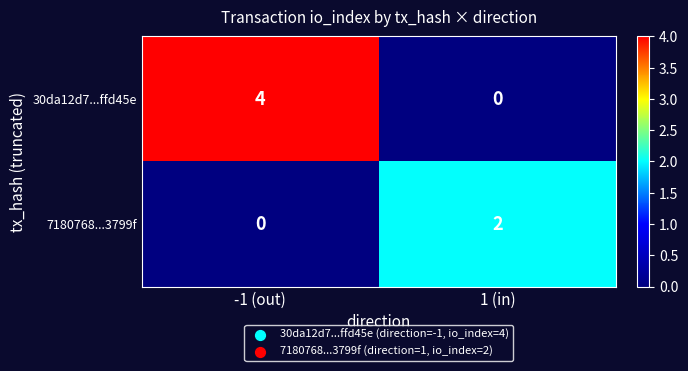

Which series has the widest spread of values?

30da12d7...ffd45e